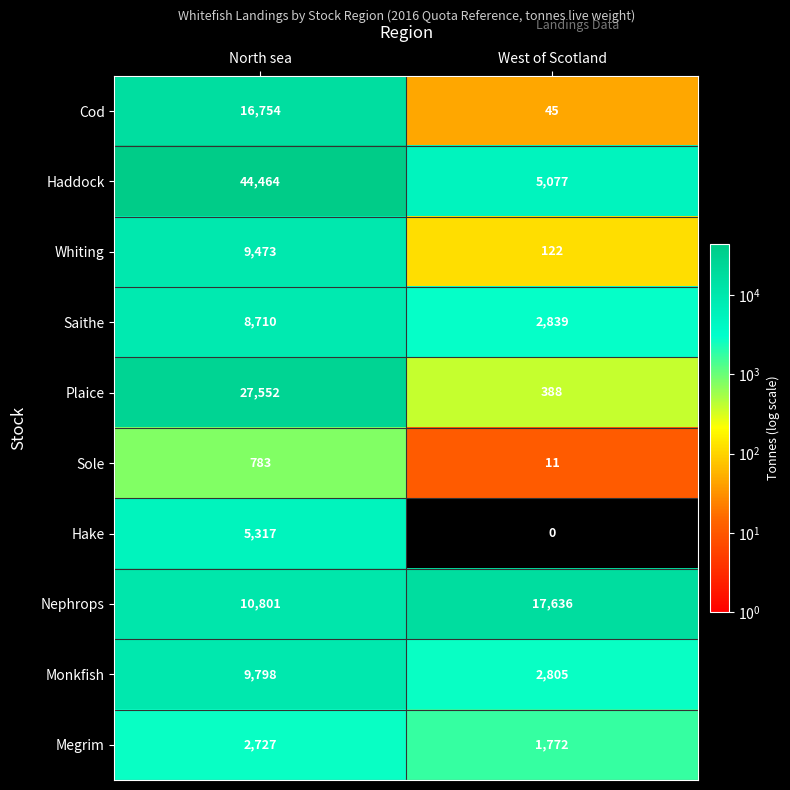

What is the total value across all series at North sea?

136379